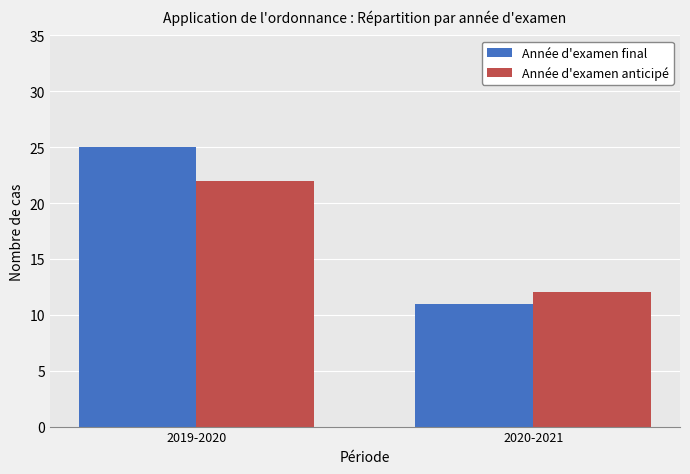

What is the label of the 1st bar from the right?

2020-2021